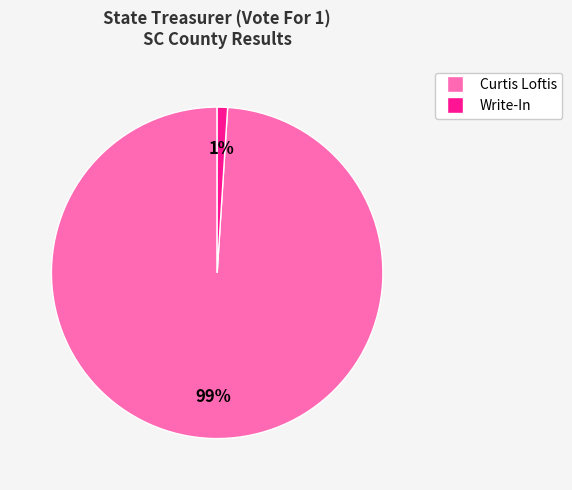

Is there any slice that represents more than half of the pie?

Yes